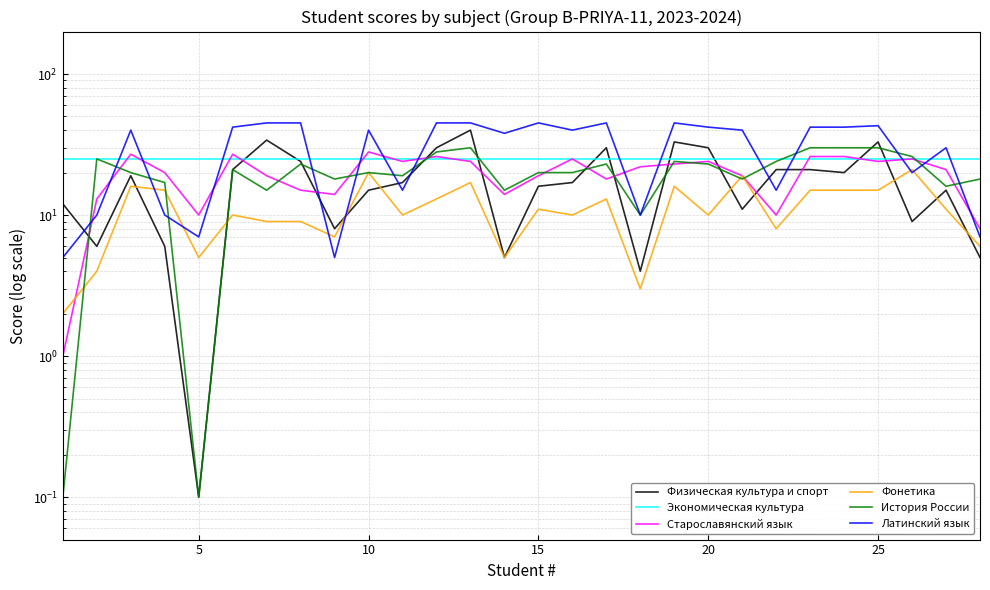

How many data points in Латинский язык are less than 40?

12